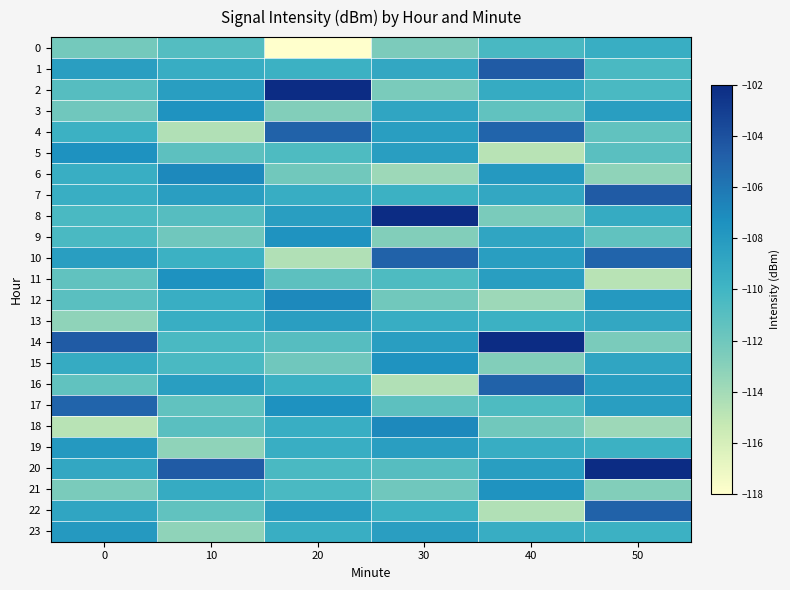

Which series changed the most between 30 and 40?

8